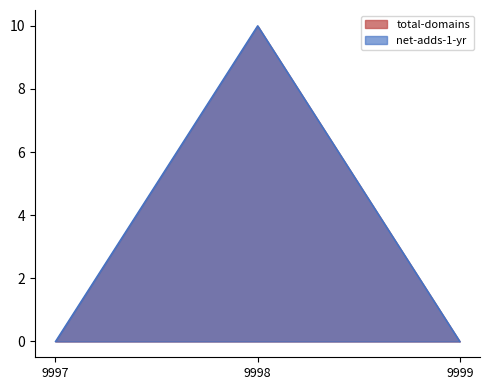

How many distinct data groups are displayed?

1